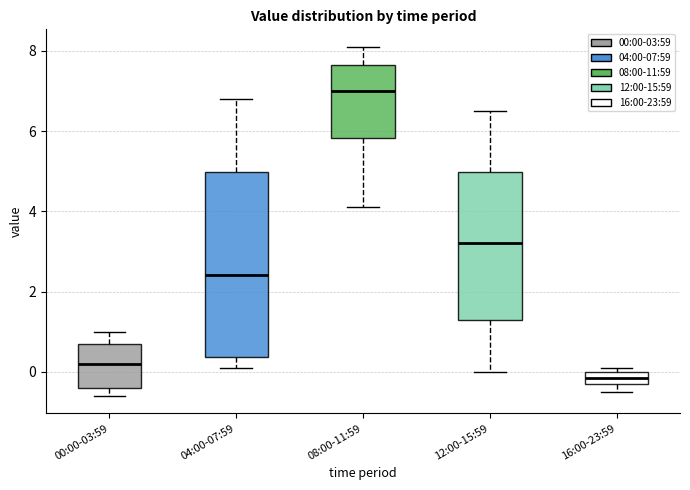

Where does the median line of the box for 00:00-03:59 sit on the y-axis? The values are not printed on the chart, so give them approximately, as read against the axis.

0.2